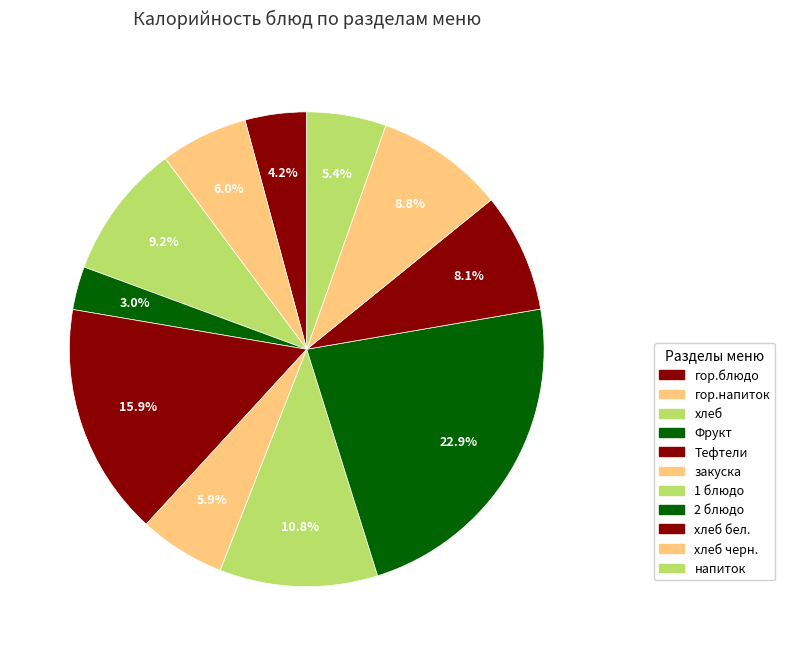

Count the number of slices in the pie.

11